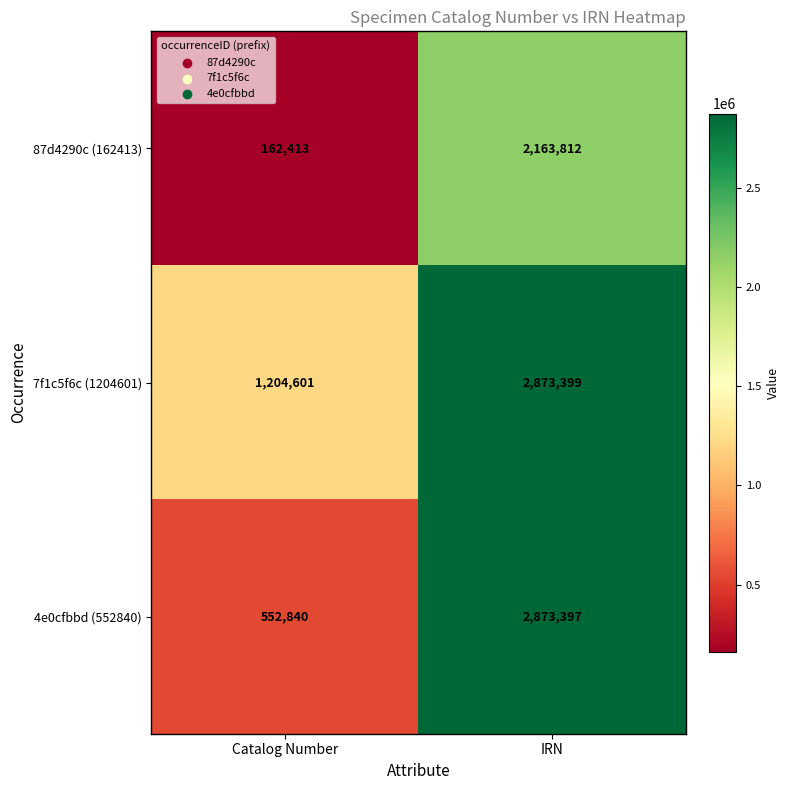

True or false: 87d4290c (162413) has a value of 3771423 at IRN.

False